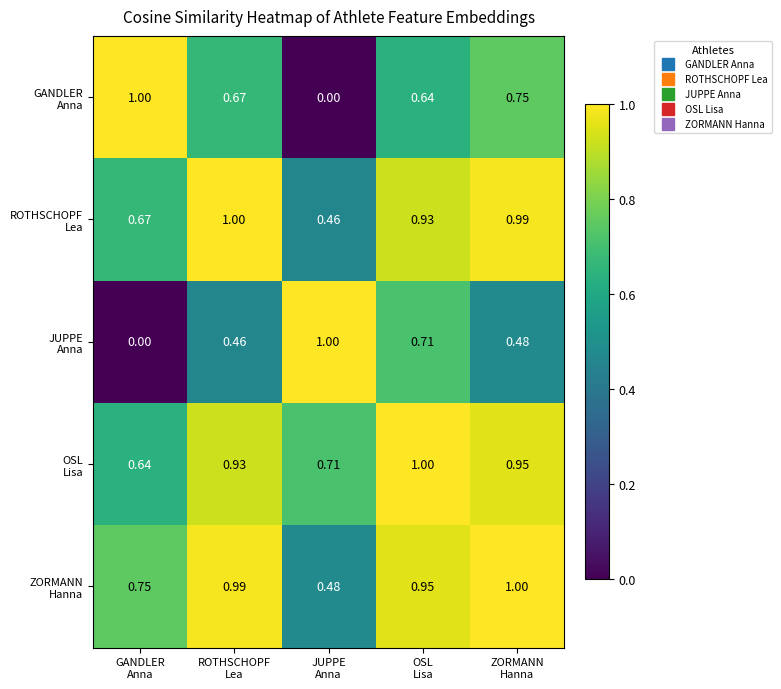

Count the number of data series in this chart.

5